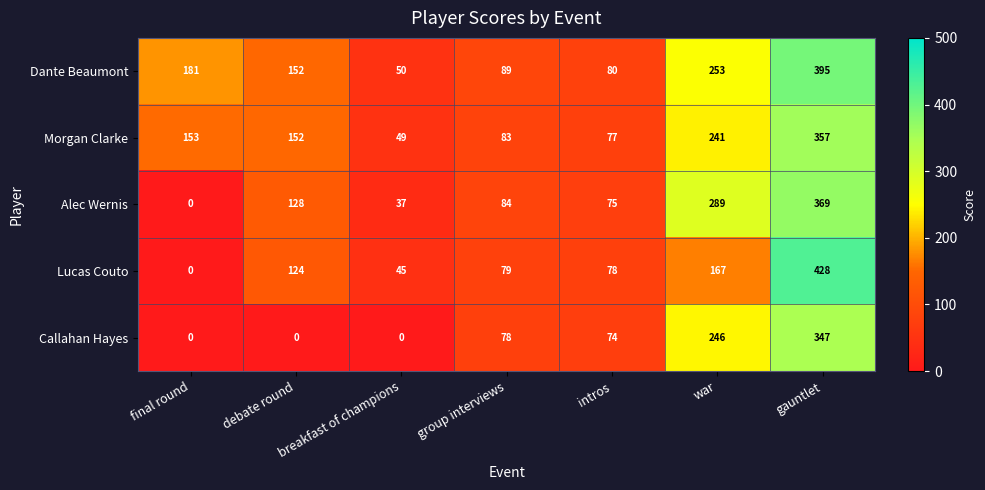

Rank the series at gauntlet from lowest to highest value.

Callahan Hayes, Morgan Clarke, Alec Wernis, Dante Beaumont, Lucas Couto